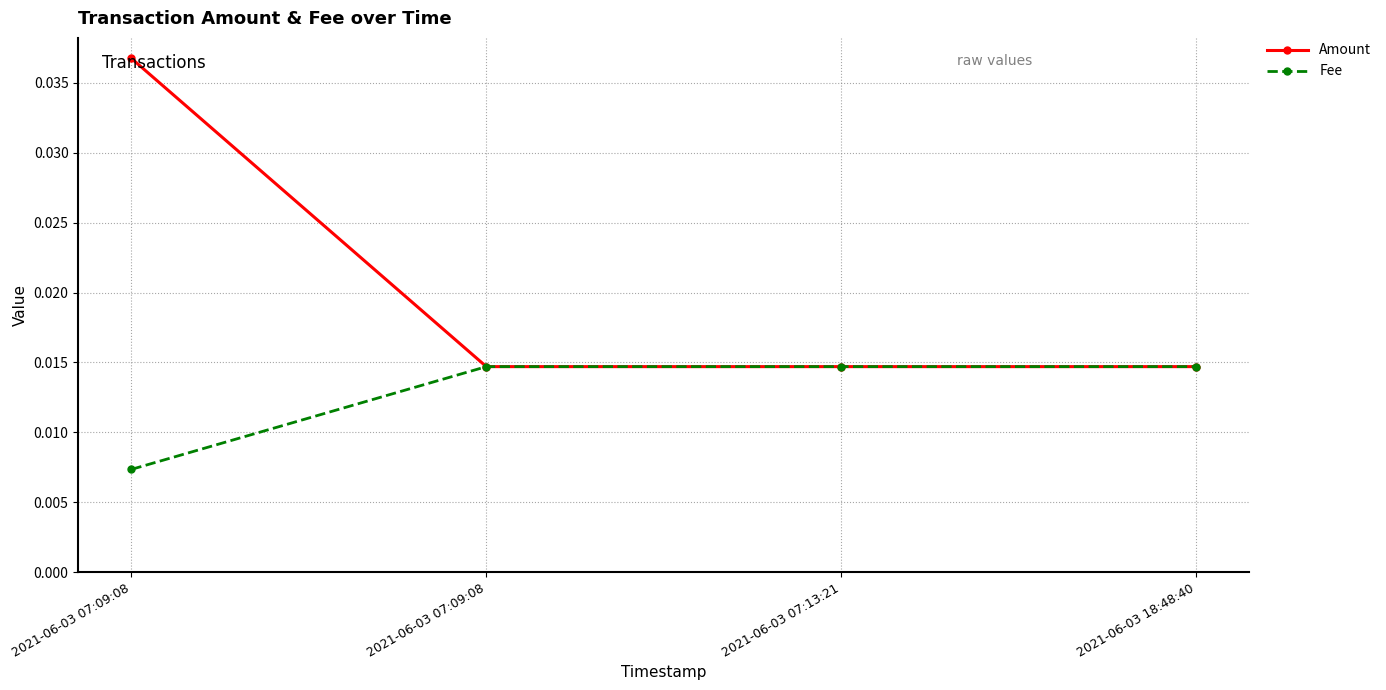

Is this an area chart (filled region under the line)?

No